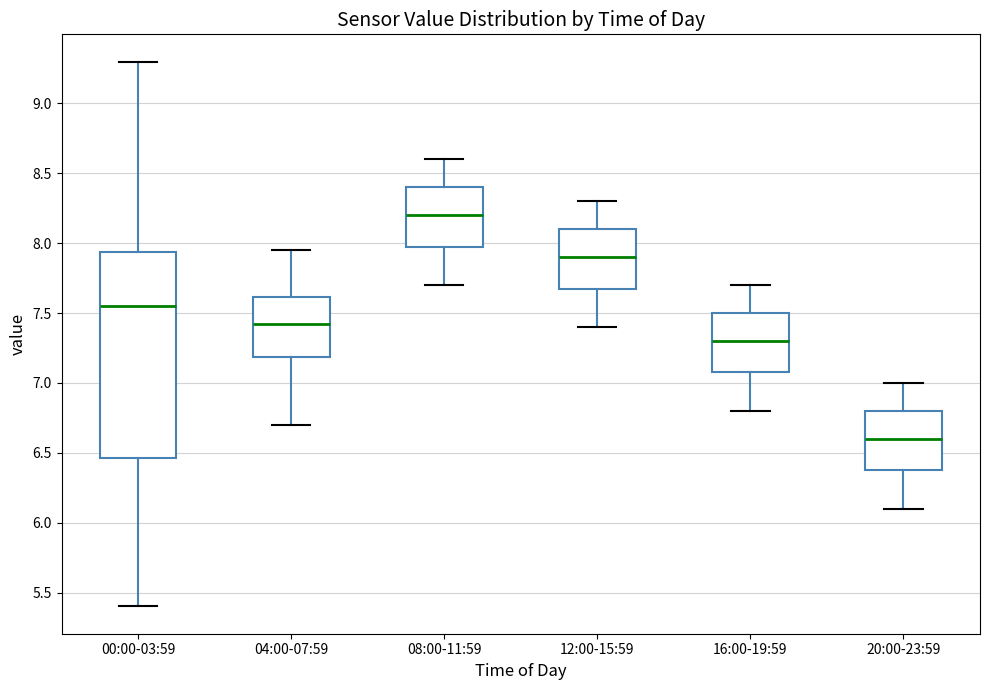

Reading left to right, read every box against the y-axis: the position of its median line, the range the box covers, and the ends of its whiskers. The values are not printed on the chart, so give them approximately, as read against the axis.

00:00-03:59: median 7.55, box 6.45 to 7.95, whiskers 5.40 to 9.30
04:00-07:59: median 7.45, box 7.20 to 7.60, whiskers 6.70 to 7.95
08:00-11:59: median 8.20, box 8.00 to 8.40, whiskers 7.70 to 8.60
12:00-15:59: median 7.90, box 7.70 to 8.10, whiskers 7.40 to 8.30
16:00-19:59: median 7.30, box 7.10 to 7.50, whiskers 6.80 to 7.70
20:00-23:59: median 6.60, box 6.40 to 6.80, whiskers 6.10 to 7.00